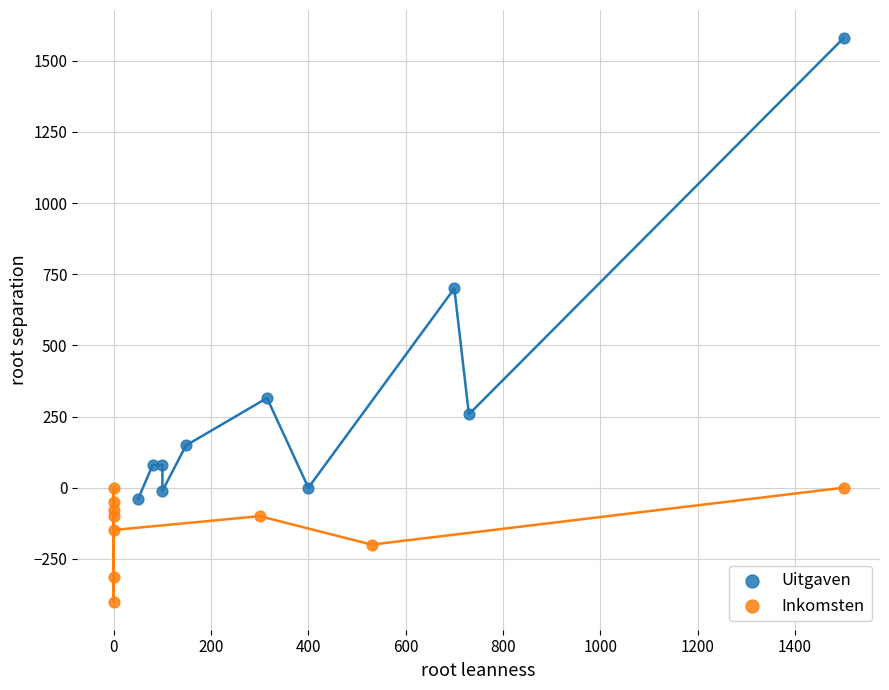

Which series contains the highest Y value?

Uitgaven